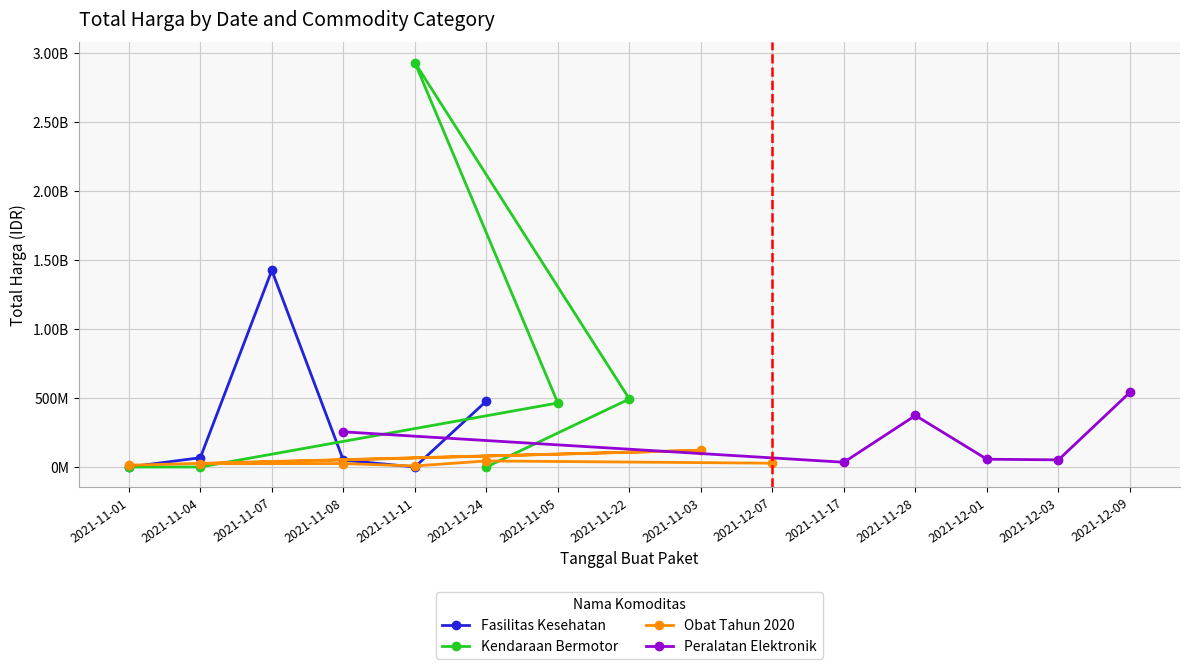

Which series has the widest spread of values?

Kendaraan Bermotor